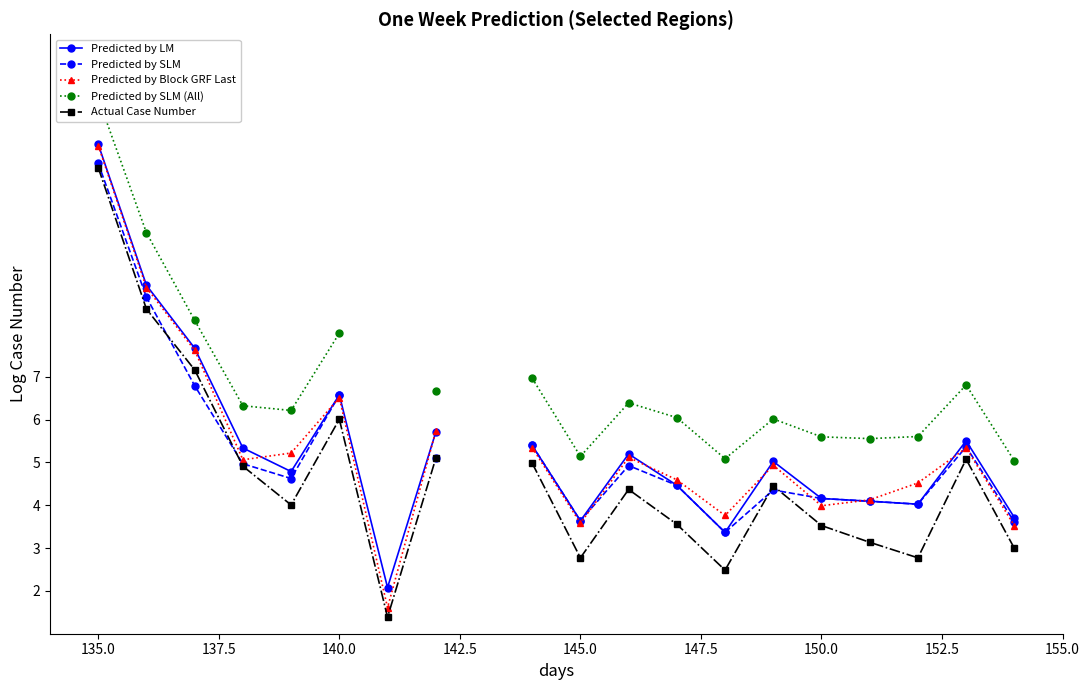

True or false: Actual Case Number and Predicted by SLM cross at least once.

True